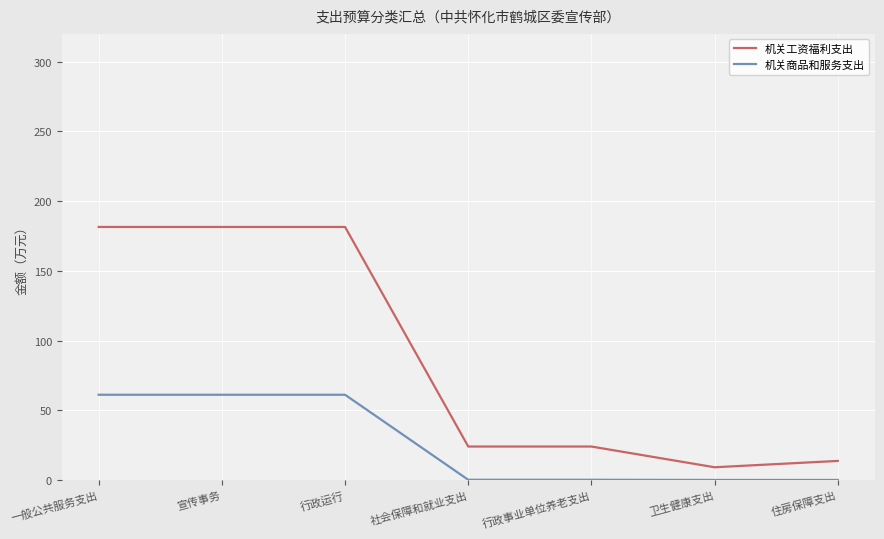

What are all the series names shown in the legend?

机关工资福利支出, 机关商品和服务支出